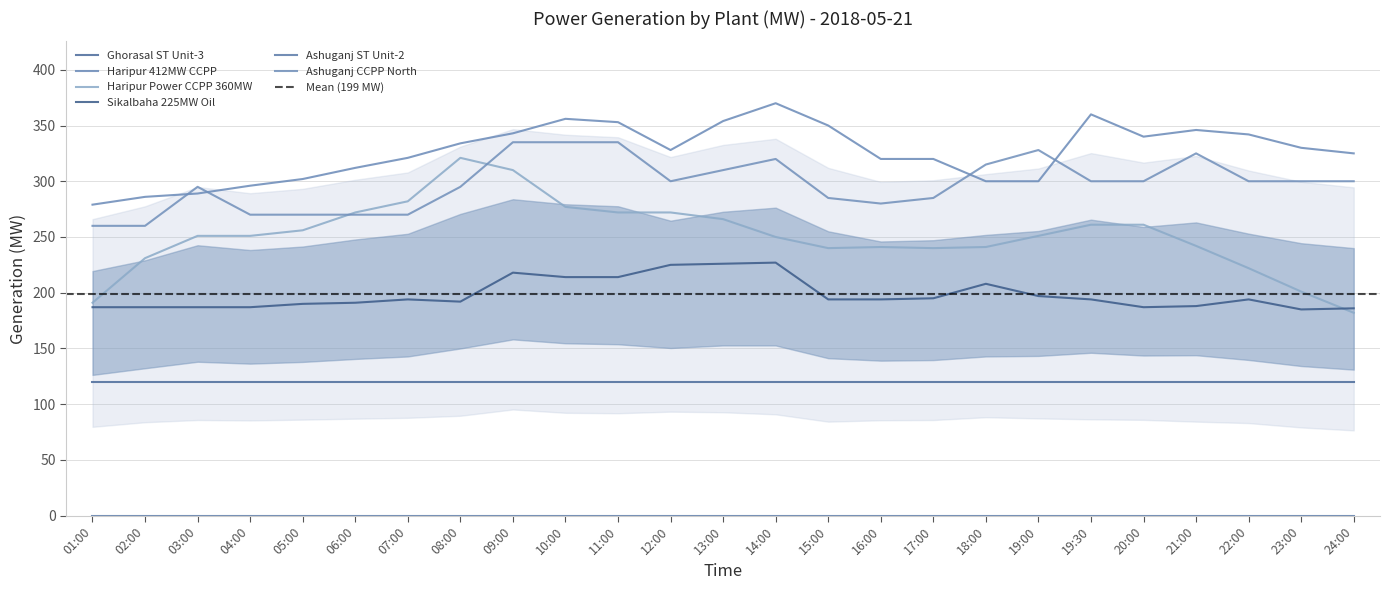

Read the Ashuganj CCPP North value at 18:00, to the nearest 5.

315